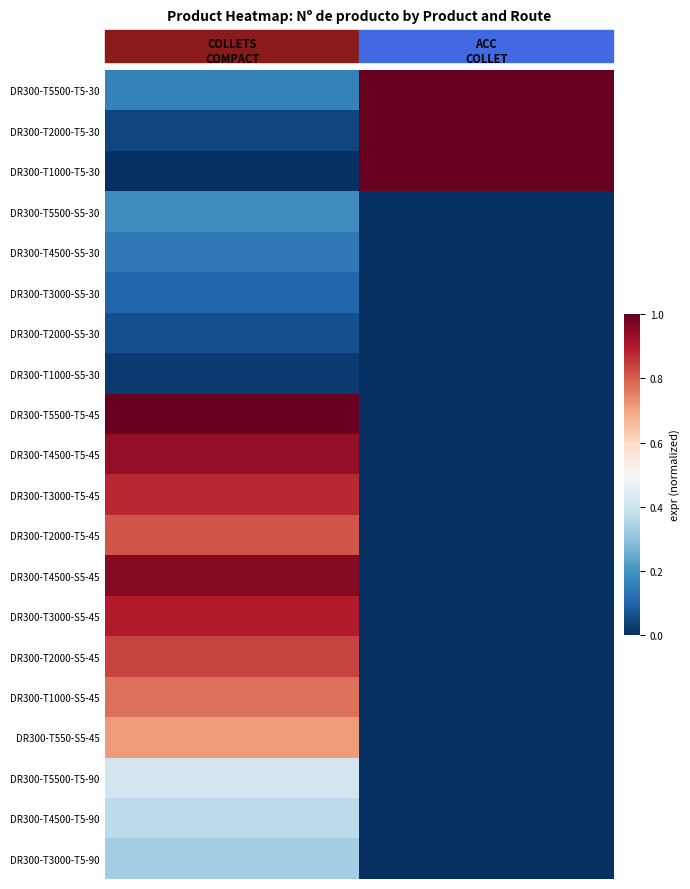

Count the number of categories in the chart.

2